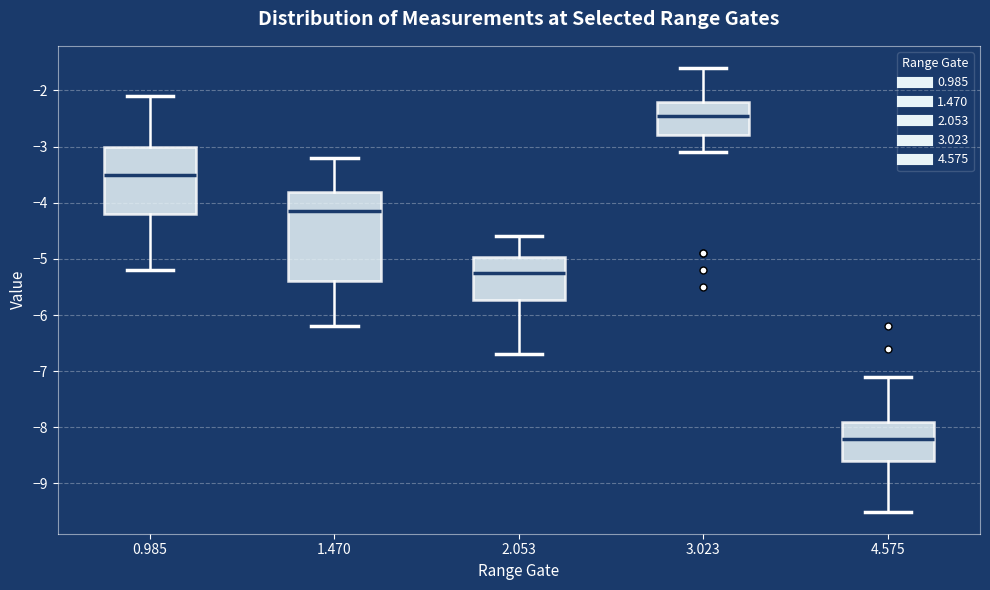

Reading left to right, read every box against the y-axis: the position of its median line, the range the box covers, and the ends of its whiskers. The values are not printed on the chart, so give them approximately, as read against the axis.

0.985: median -3.5, box -4.2 to -3.0, whiskers -5.2 to -2.1
1.470: median -4.1, box -5.4 to -3.8, whiskers -6.2 to -3.2
2.053: median -5.2, box -5.7 to -5.0, whiskers -6.7 to -4.6
3.023: median -2.4, box -2.8 to -2.2, whiskers -3.1 to -1.6
4.575: median -8.2, box -8.6 to -7.9, whiskers -9.5 to -7.1